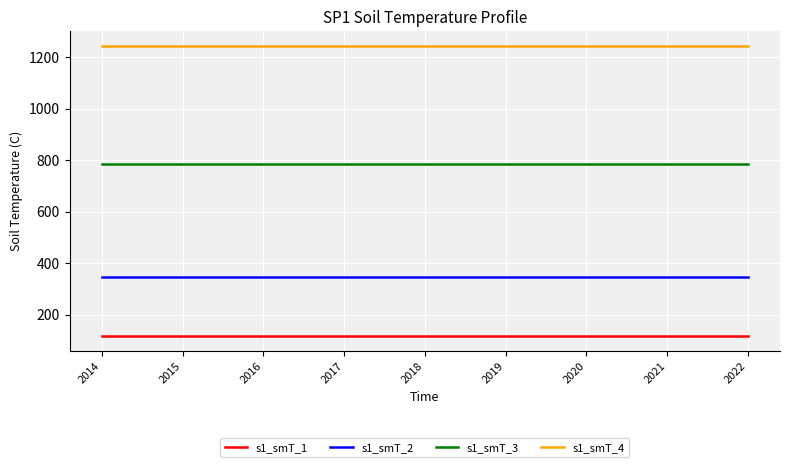

What is the greatest value displayed?

1244